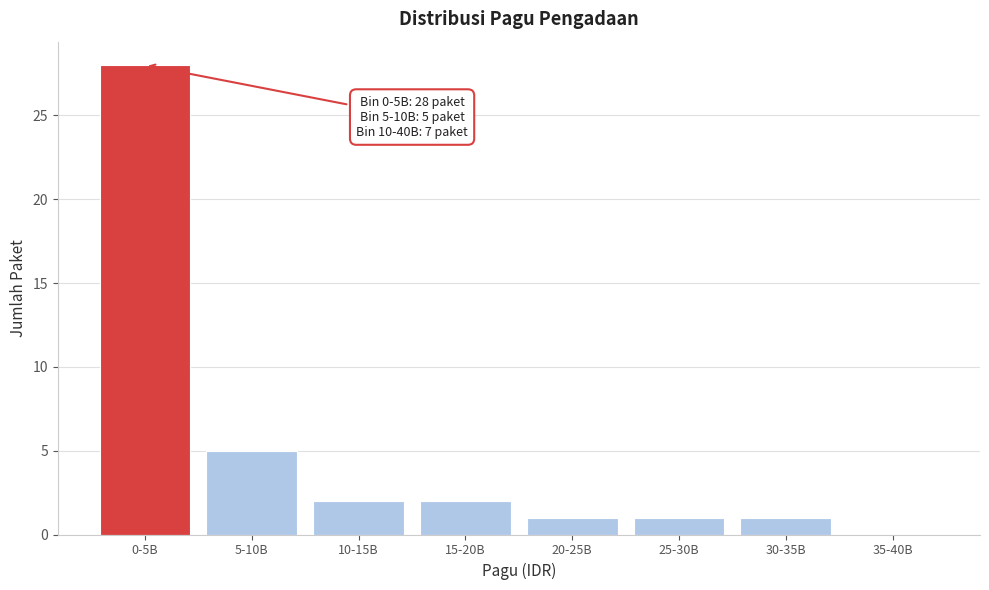

Reading left to right, what are all the values shown in this chart?

0-5B=28	5-10B=5	10-15B=2	15-20B=2	20-25B=1	25-30B=1	30-35B=1	35-40B=0